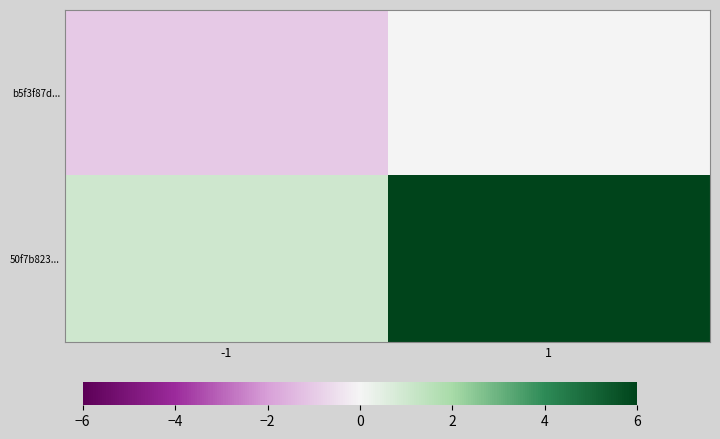

What is the spread (max minus min) of values at -1?

2